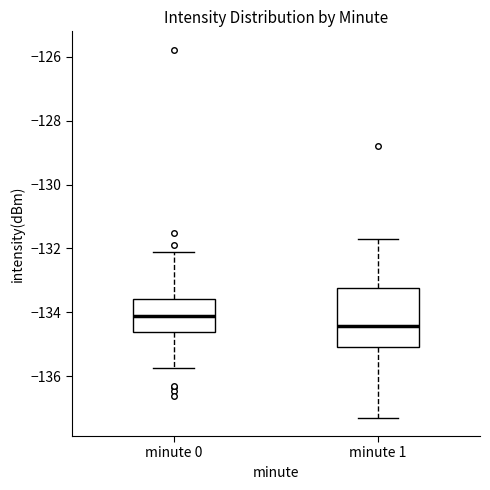

Where is the lower edge of the box for minute 1 on the y-axis? The values are not printed on the chart, so give them approximately, as read against the axis.

-135.0